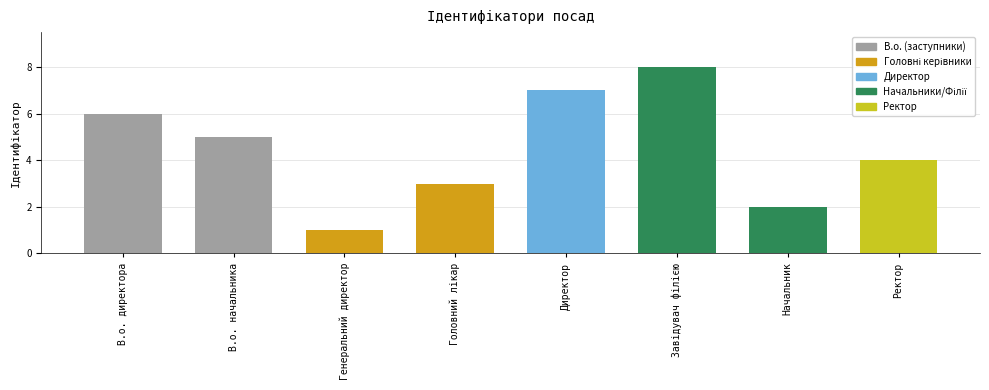

The value at Ректор is 2. True or false?

False